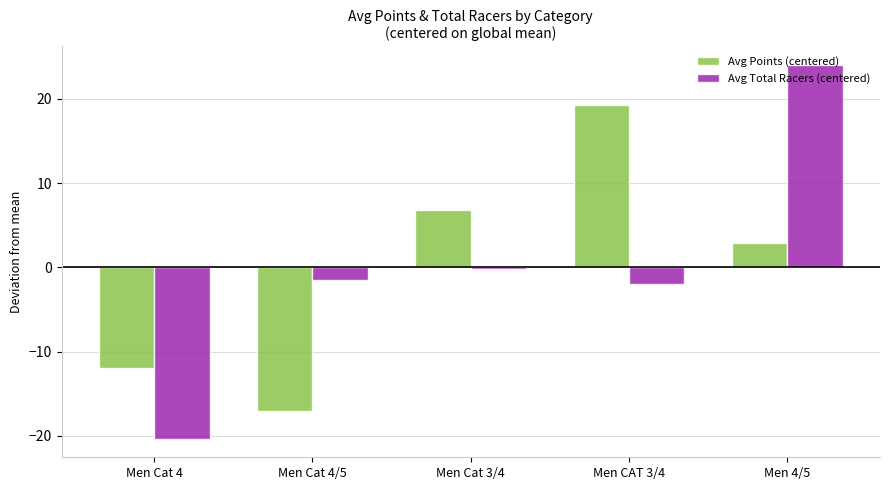

What are all the series names shown in the legend?

Avg Points (centered), Avg Total Racers (centered)